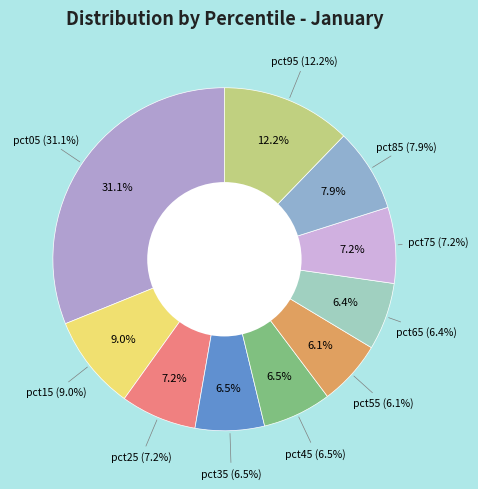

Do pct75 and pct15 together represent more than half of the pie?

No